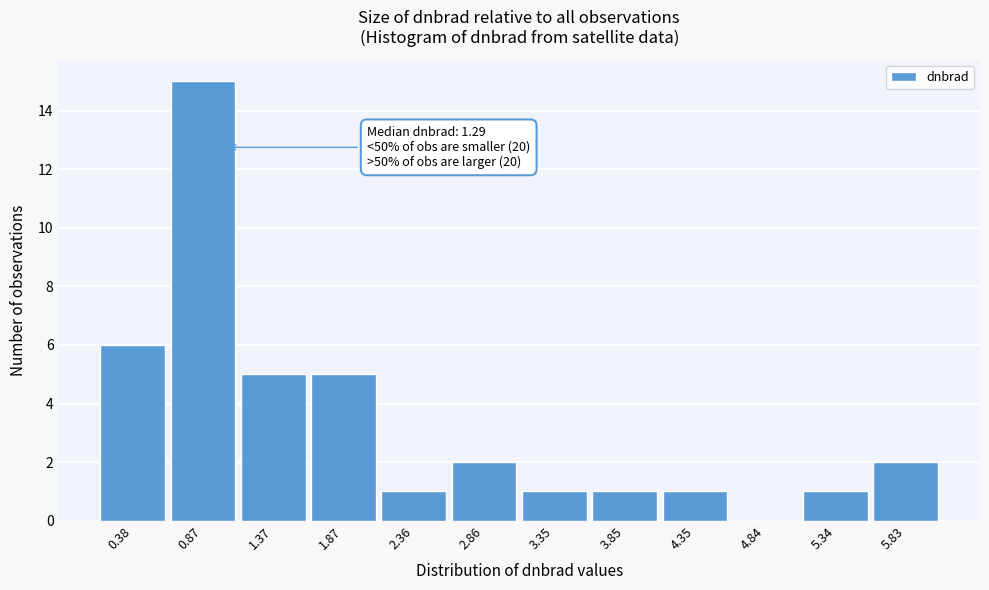

Reading left to right, extract all data points from this chart.

0.38=6	0.87=15	1.37=5	1.87=5	2.36=1	2.86=2	3.35=1	3.85=1	4.35=1	4.84=0	5.34=1	5.83=2